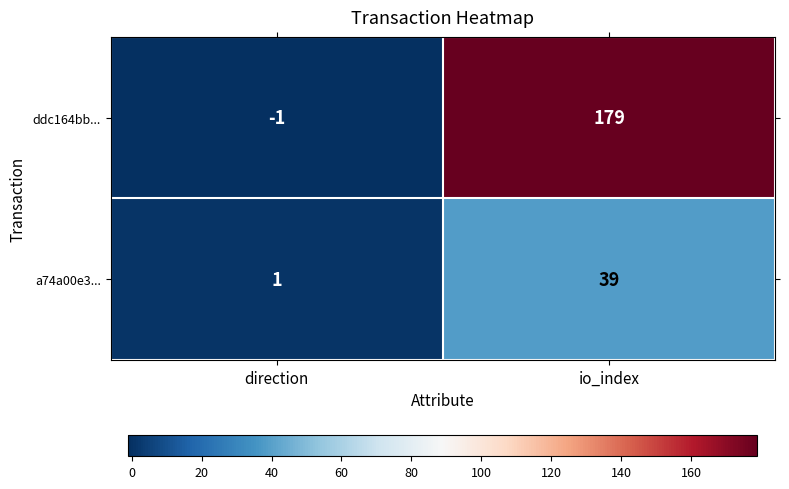

What is the difference between the a74a00e3... values at direction and io_index?

38